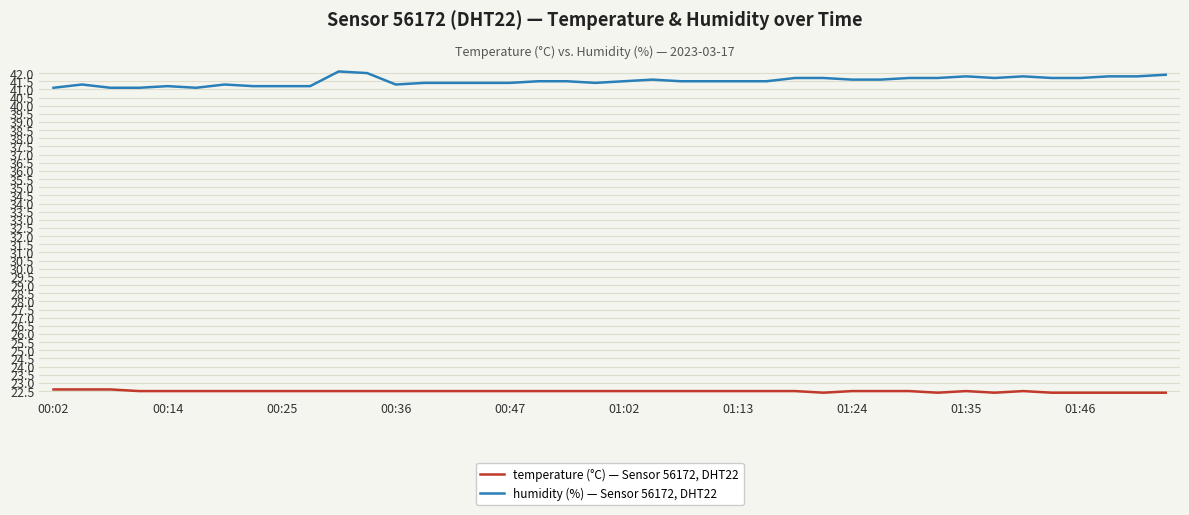

True or false: humidity (%) — Sensor 56172, DHT22 and temperature (°C) — Sensor 56172, DHT22 intersect in this chart.

False